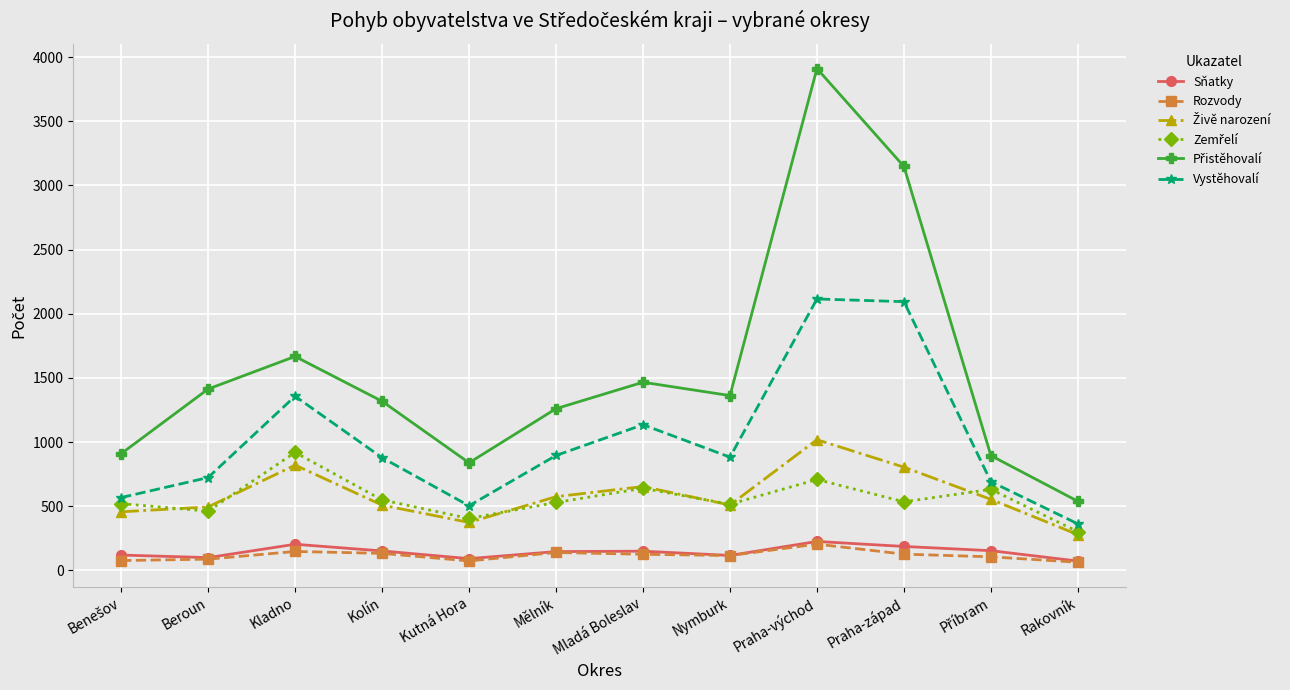

True or false: Vystěhovalí and Sňatky intersect in this chart.

False